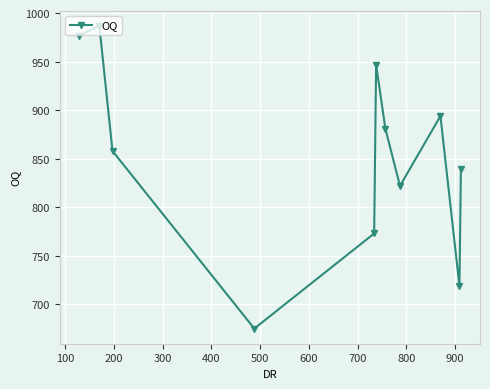

Count the number of data series in this chart.

1